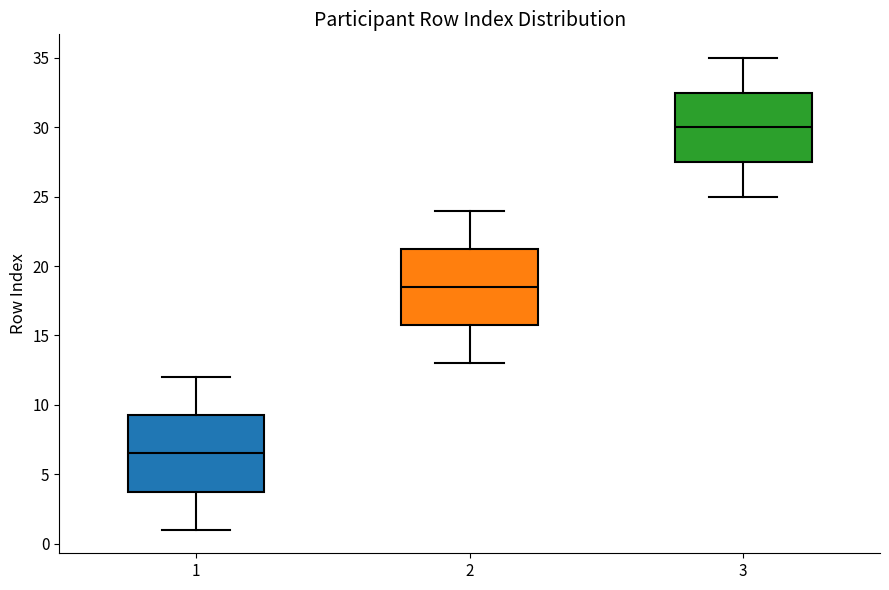

Where is the lower edge of the box at x = 1 on the y-axis? The values are not printed on the chart, so give them approximately, as read against the axis.

4.0